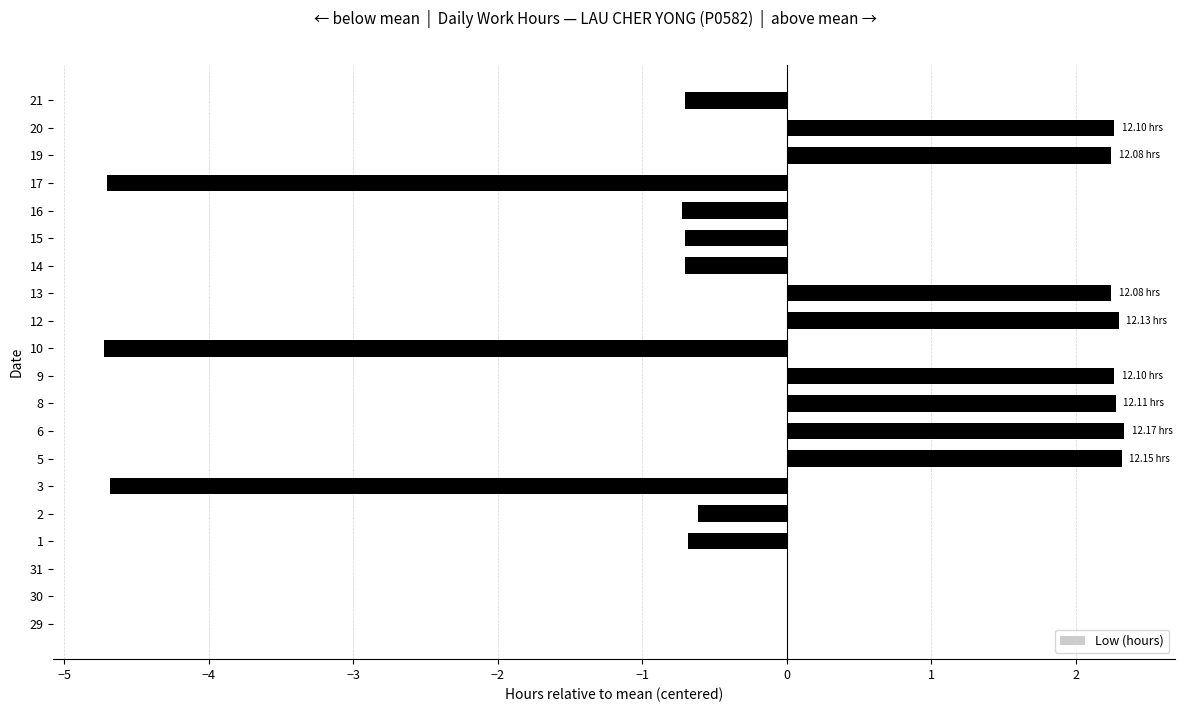

What is the sum of the values at 12 and 19?

4.5